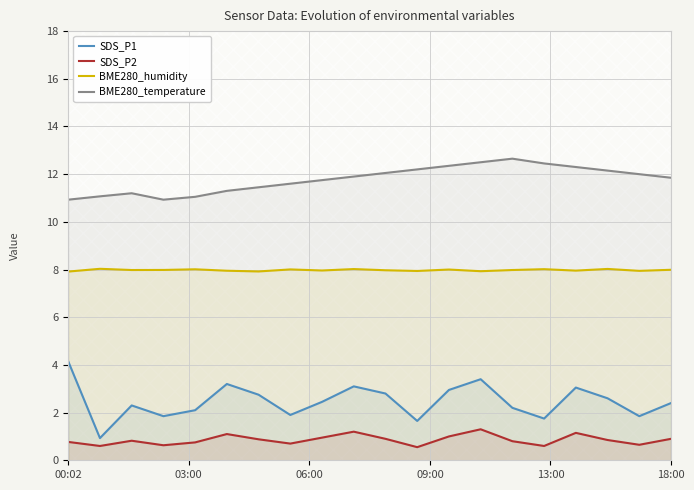

True or false: BME280_temperature and SDS_P2 intersect in this chart.

False